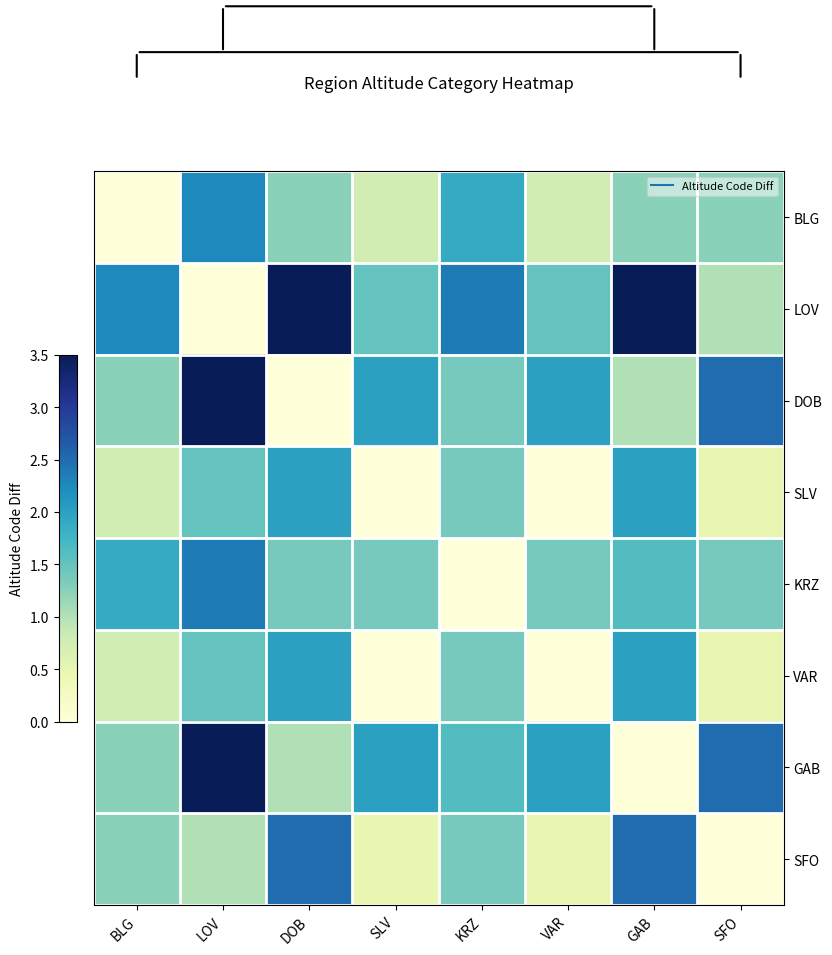

What is the total value across all series at VAR?

8.1